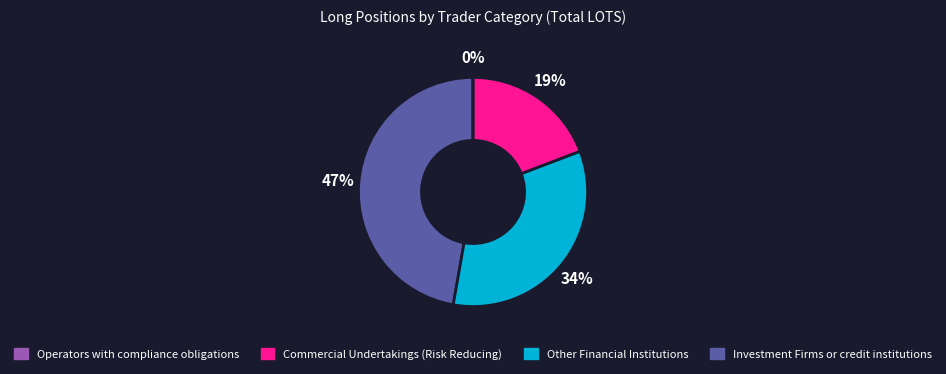

Which category has the biggest portion of the pie?

Investment Firms or credit institutions